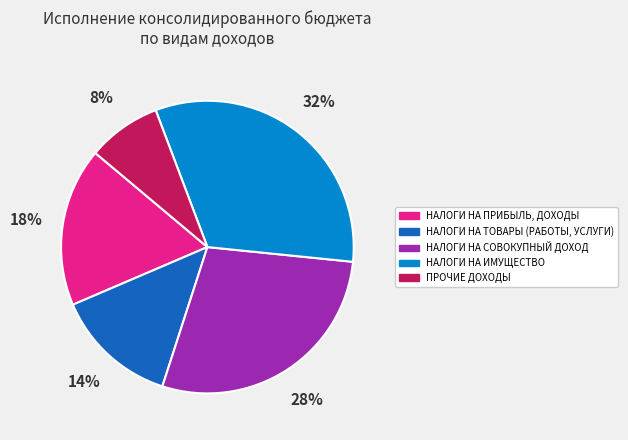

Rank the categories by value from highest to lowest.

НАЛОГИ НА ИМУЩЕСТВО, НАЛОГИ НА СОВОКУПНЫЙ ДОХОД, НАЛОГИ НА ПРИБЫЛЬ, ДОХОДЫ, НАЛОГИ НА ТОВАРЫ (РАБОТЫ, УСЛУГИ), ПРОЧИЕ ДОХОДЫ